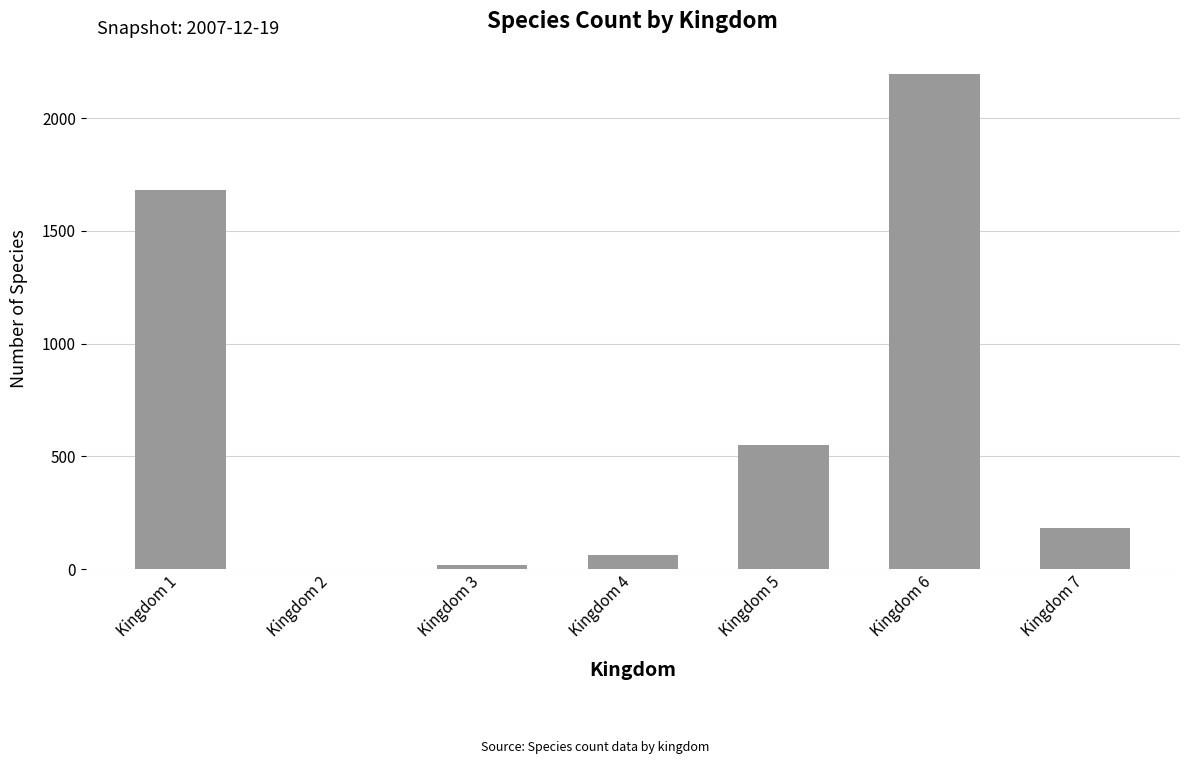

What is the sum of all values?

4693